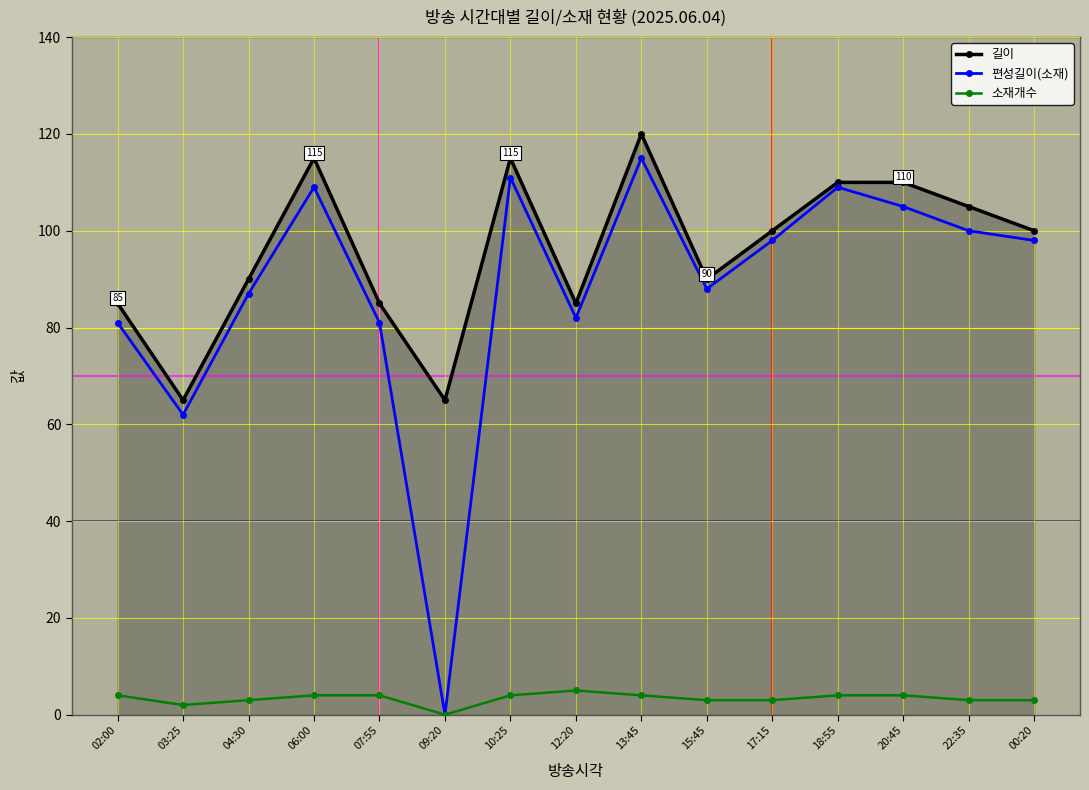

Count the 소재개수 values in the range 3 to 4.

12